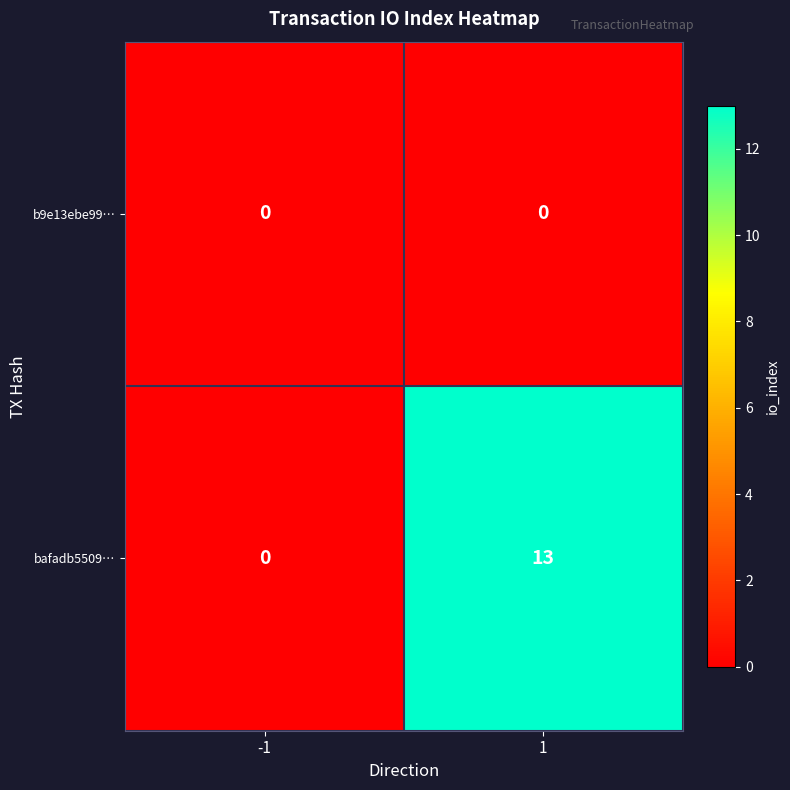

What is the spread (max minus min) of values at 1?

13